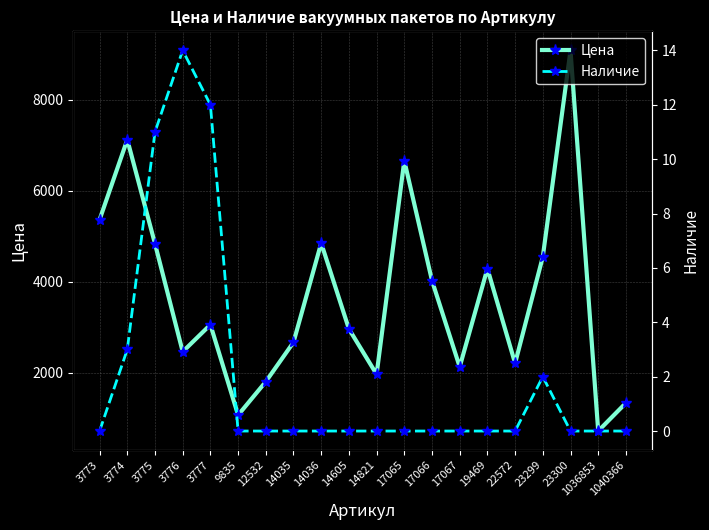

What is the difference between the highest and lowest values at 1036853?

715